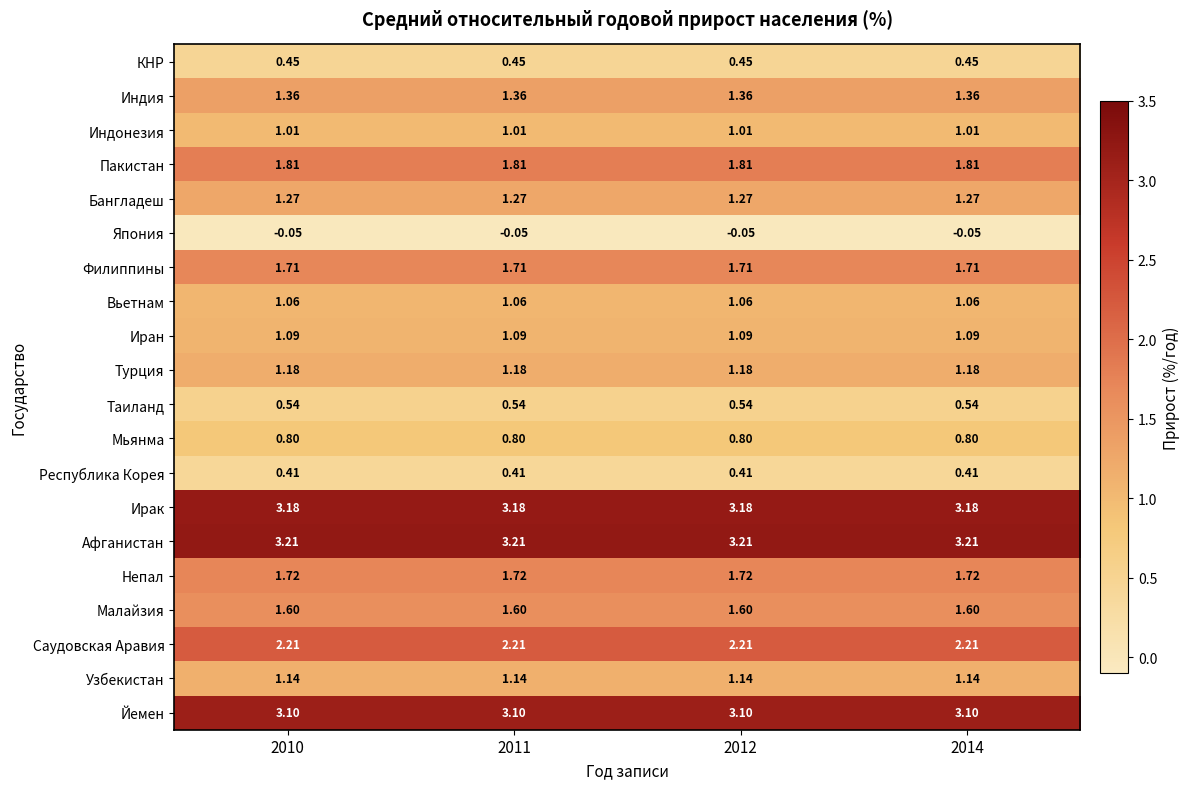

Which series has the largest total across all categories?

Афганистан